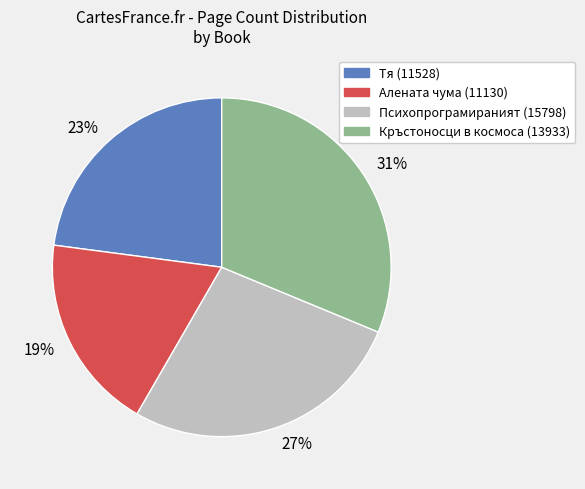

To the nearest percent, what is the average slice percentage?

25%